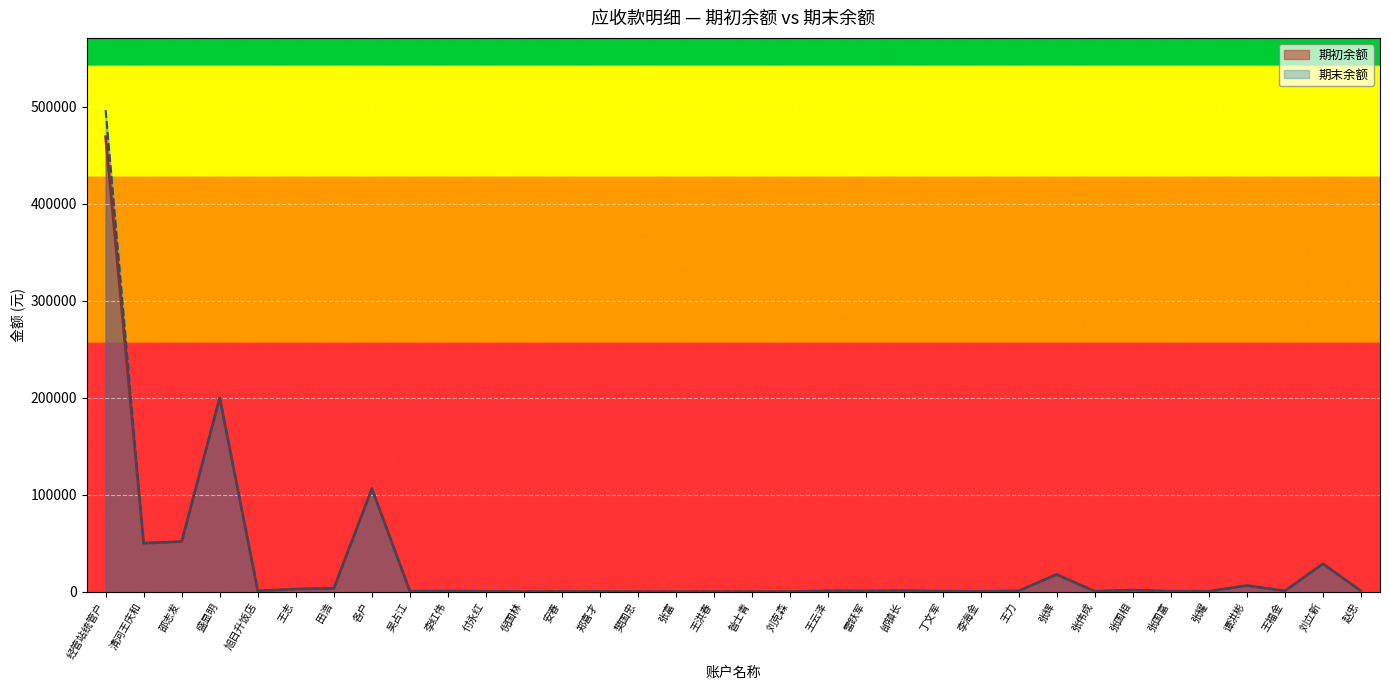

Reading left to right, transcribe all the data shown in this chart.

期初余额: 经管站统管户=469047.6	清河王庆和=50000.0	邵志发=51773.0	盛显明=200000.0	旭日升饭店=900.0	王志=2752.0	田浩=3480.0	各户=106225.0	吴占江=509.0	李红伟=720.0	付永红=426.5	倪国林=150.0	安春=320.0	郑喜才=320.0	樊国忠=40.0	张富=60.0	王洪春=40.0	昝士青=80.0	刘克森=180.0	王云泽=890.0	雷跃军=760.0	邰镇长=1092.0	丁文军=563.2	李海金=388.0	王力=839.0	张辉=17837.6	张伟成=500.0	张国相=1720.0	张国富=500.0	张耀=500.0	谭洪彬=6400.0	王福金=800.0	刘立新=28800.0	赵忠=820.0
期末余额: 经管站统管户=496557.6	清河王庆和=50000.0	邵志发=51773.0	盛显明=200000.0	旭日升饭店=900.0	王志=2752.0	田浩=3480.0	各户=106225.0	吴占江=509.0	李红伟=720.0	付永红=426.5	倪国林=150.0	安春=320.0	郑喜才=320.0	樊国忠=40.0	张富=60.0	王洪春=40.0	昝士青=80.0	刘克森=180.0	王云泽=890.0	雷跃军=760.0	邰镇长=1092.0	丁文军=563.2	李海金=388.0	王力=839.0	张辉=17837.6	张伟成=500.0	张国相=1720.0	张国富=500.0	张耀=500.0	谭洪彬=6400.0	王福金=800.0	刘立新=28800.0	赵忠=820.0